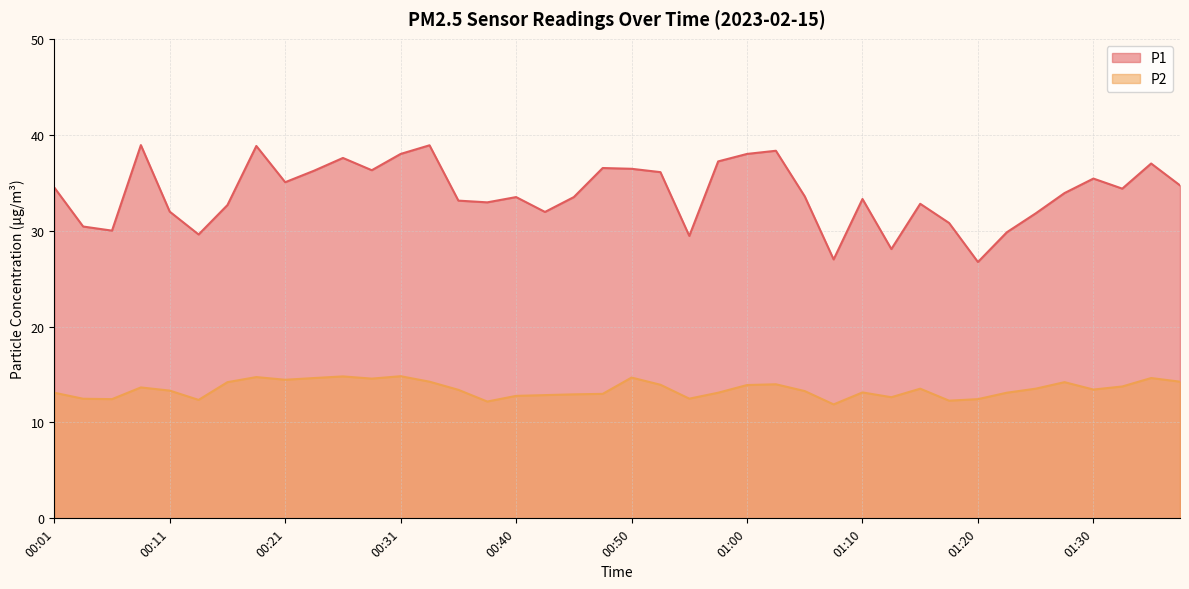

At 01:32, list the series in order from largest to smallest.

P1, P2